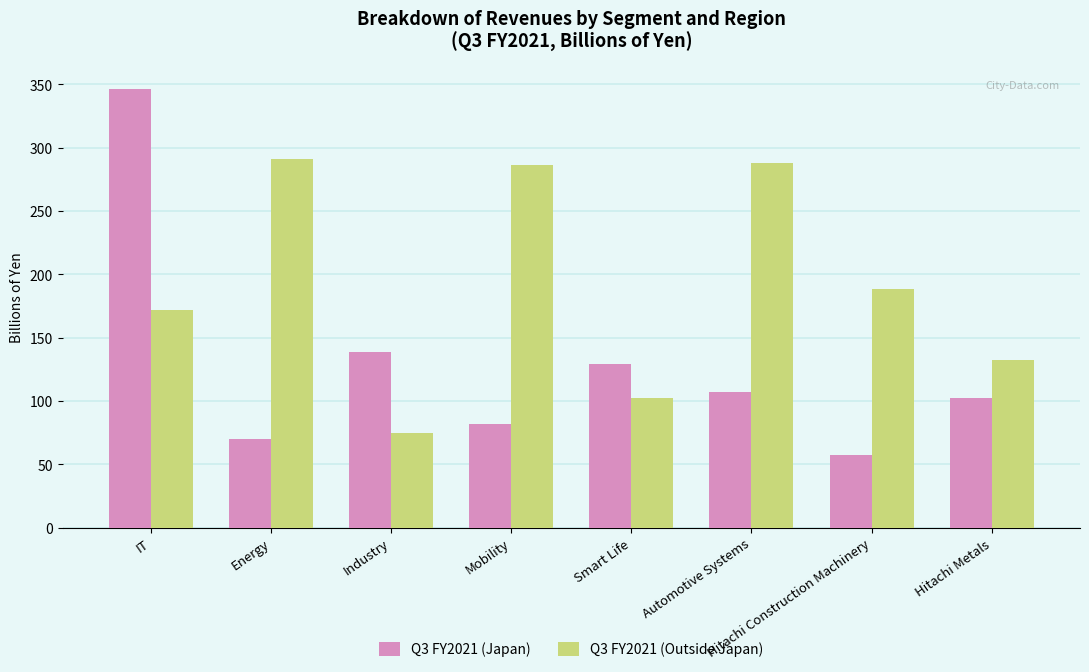

Reading left to right, extract all data points from this chart.

Q3 FY2021 (Japan): 346.6	70.1	138.6	82.1	129.5	107.3	57.8	102.3
Q3 FY2021 (Outside Japan): 172.1	291.1	74.4	286.1	102.8	288.0	188.8	132.1